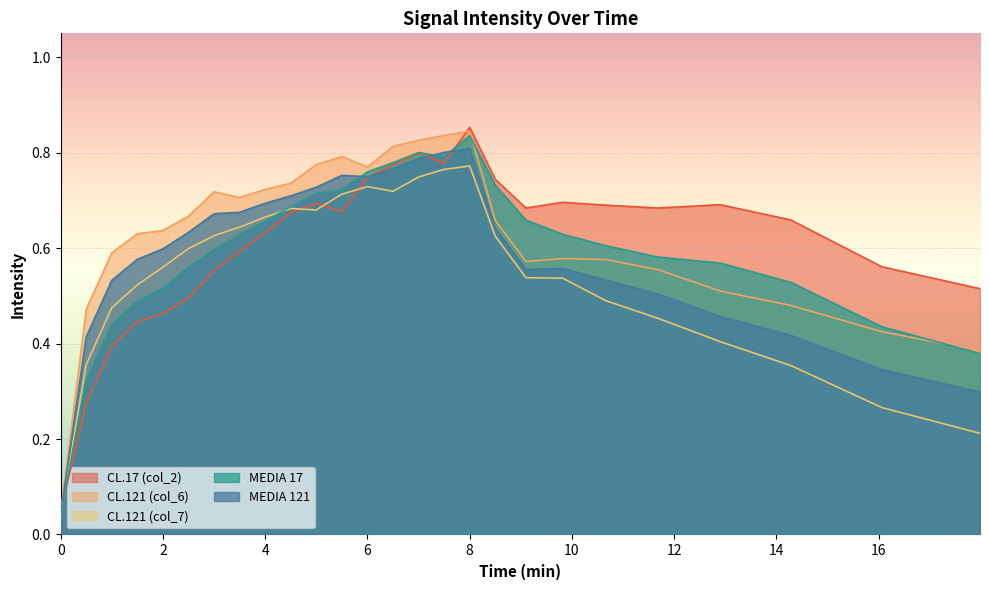

At how many categories does at least one series exceed 0?

26